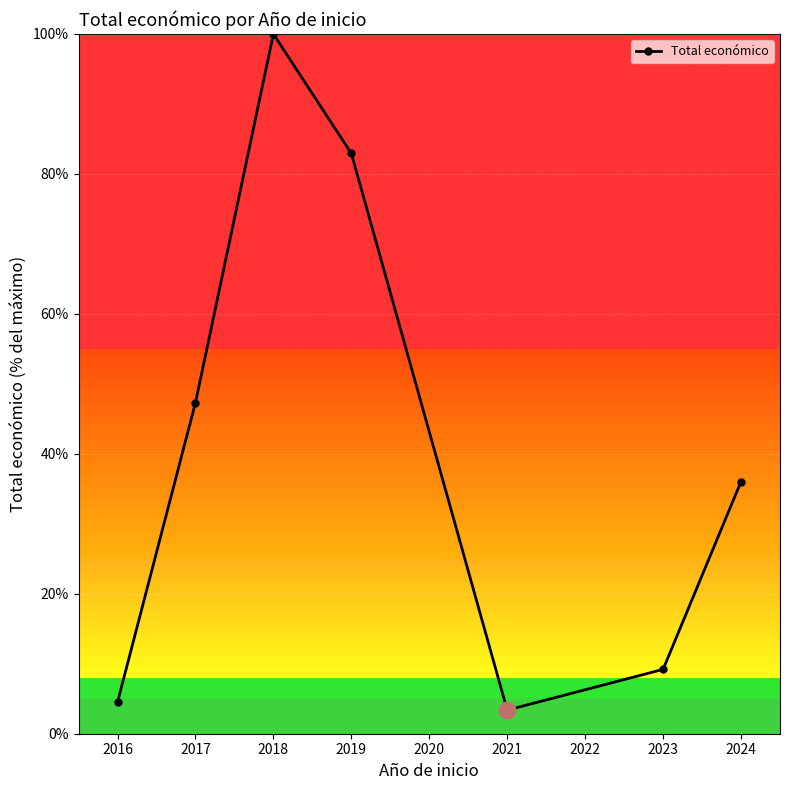

How many values are below 36?

3